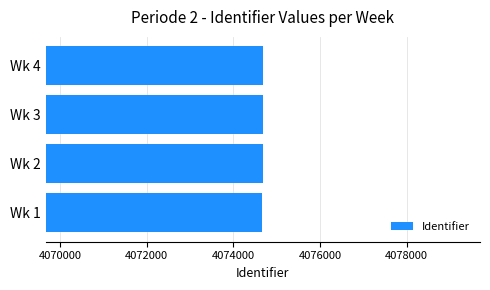

The value at Wk 4 is 7207578. True or false?

False